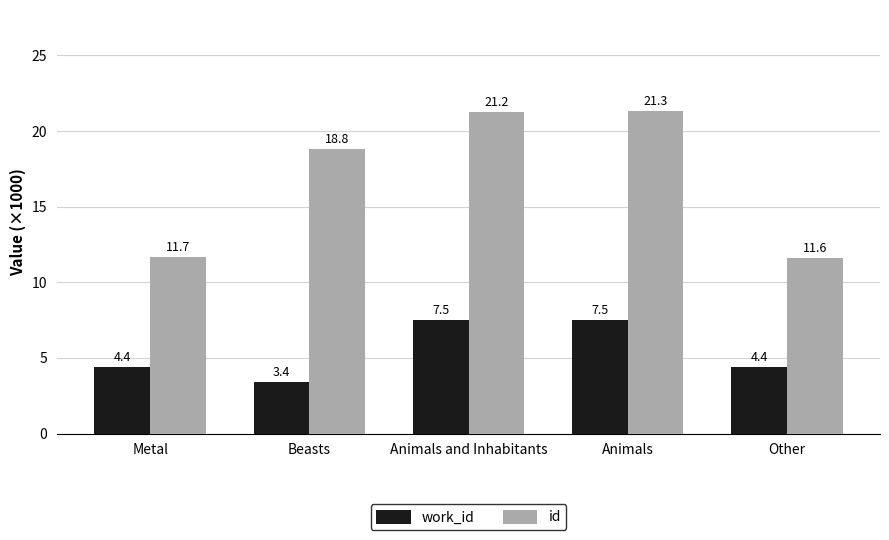

Are the bars grouped side by side (vs. stacked)?

Yes